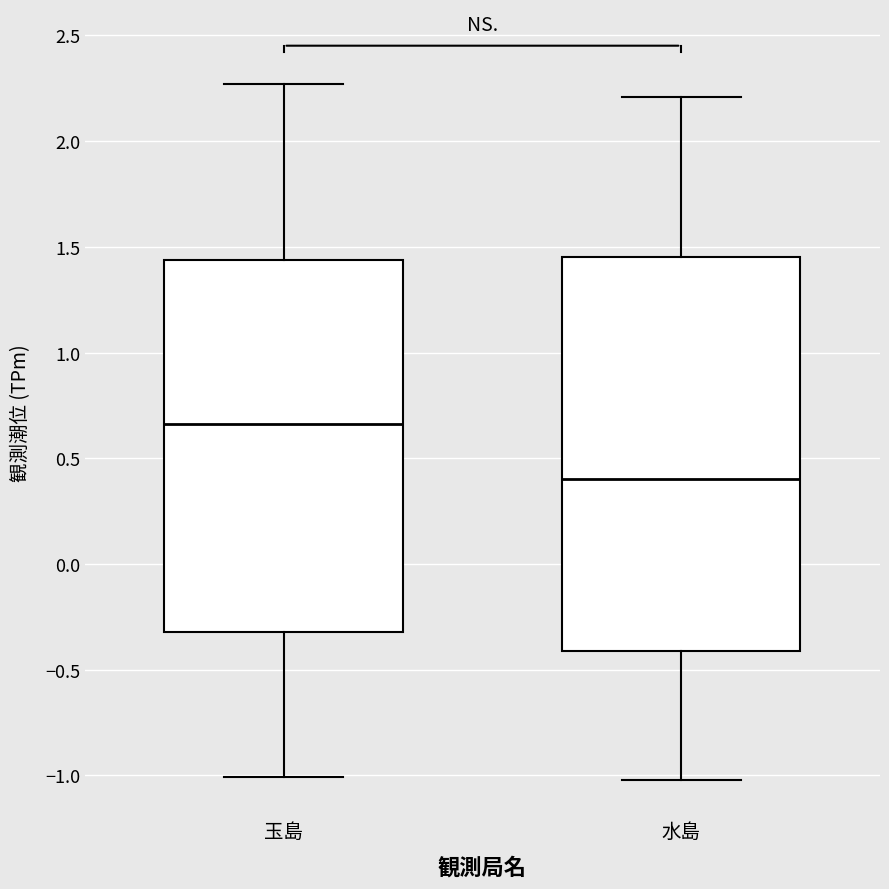

Which box has the highest median line?

玉島